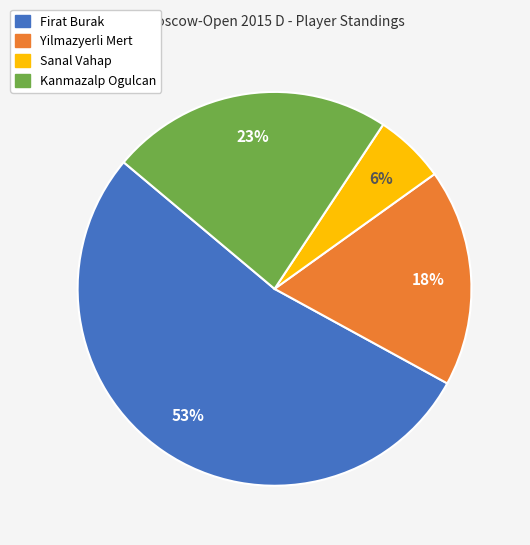

Which category has the biggest portion of the pie?

Firat Burak